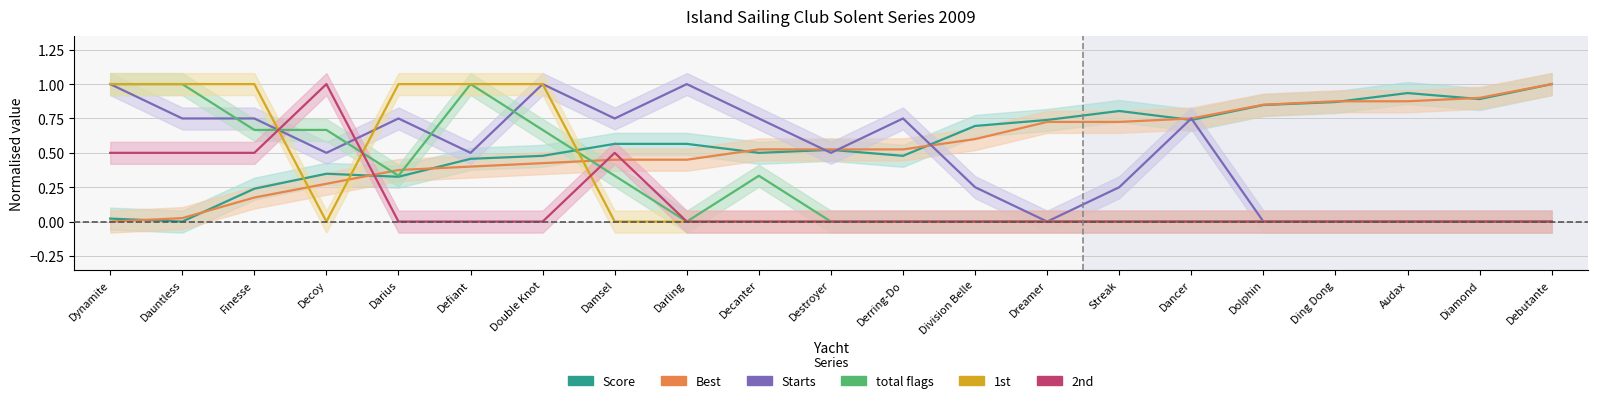

Which category has the lowest value across all series?

Dauntless